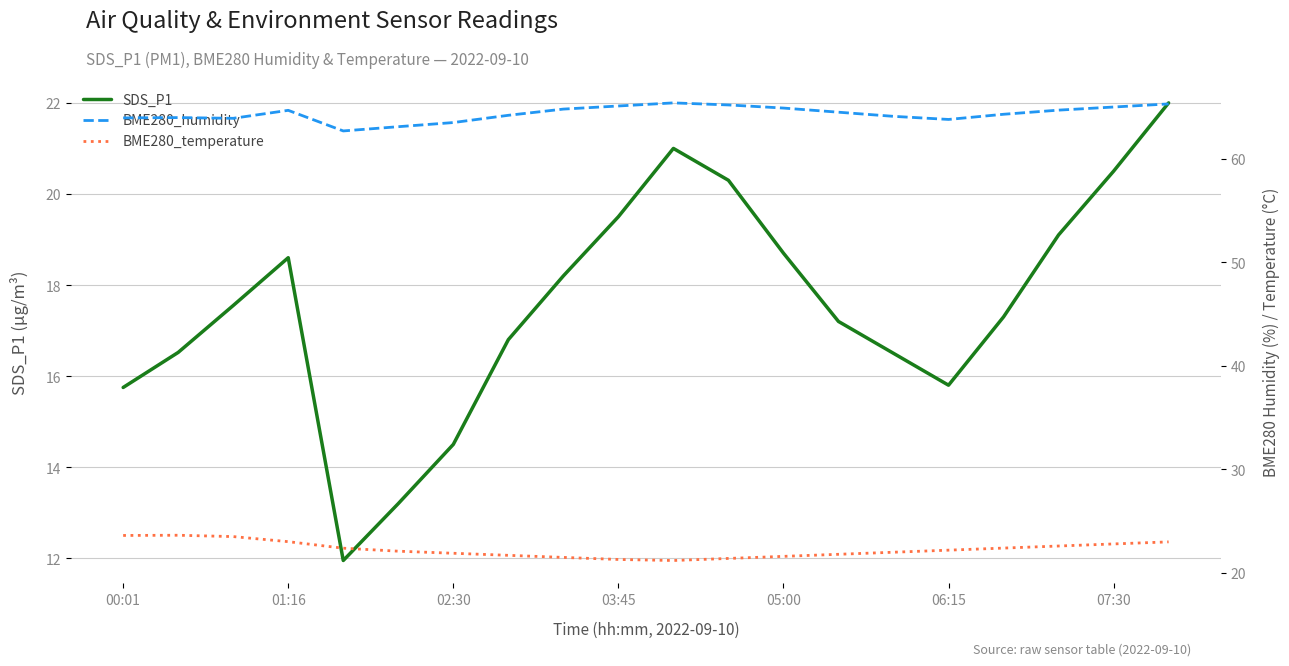

What is the maximum value for SDS_P1?

22.0